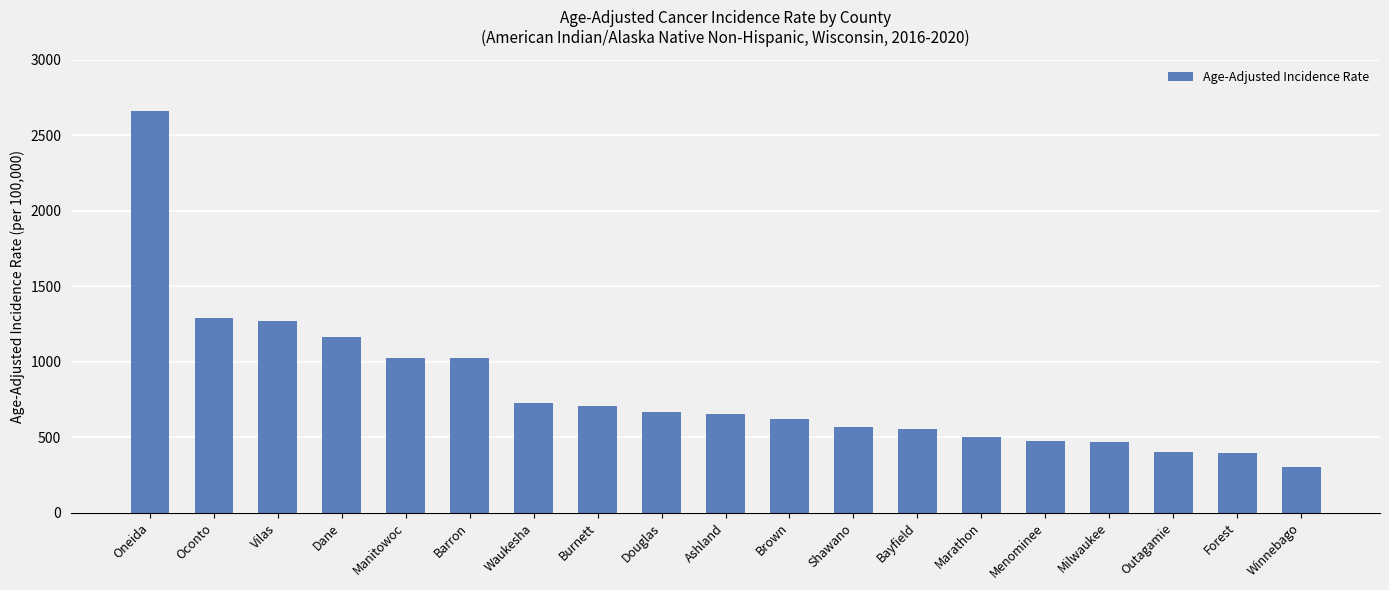

Approximately how many times larger is the value at Waukesha compared to Shawano?

1.3